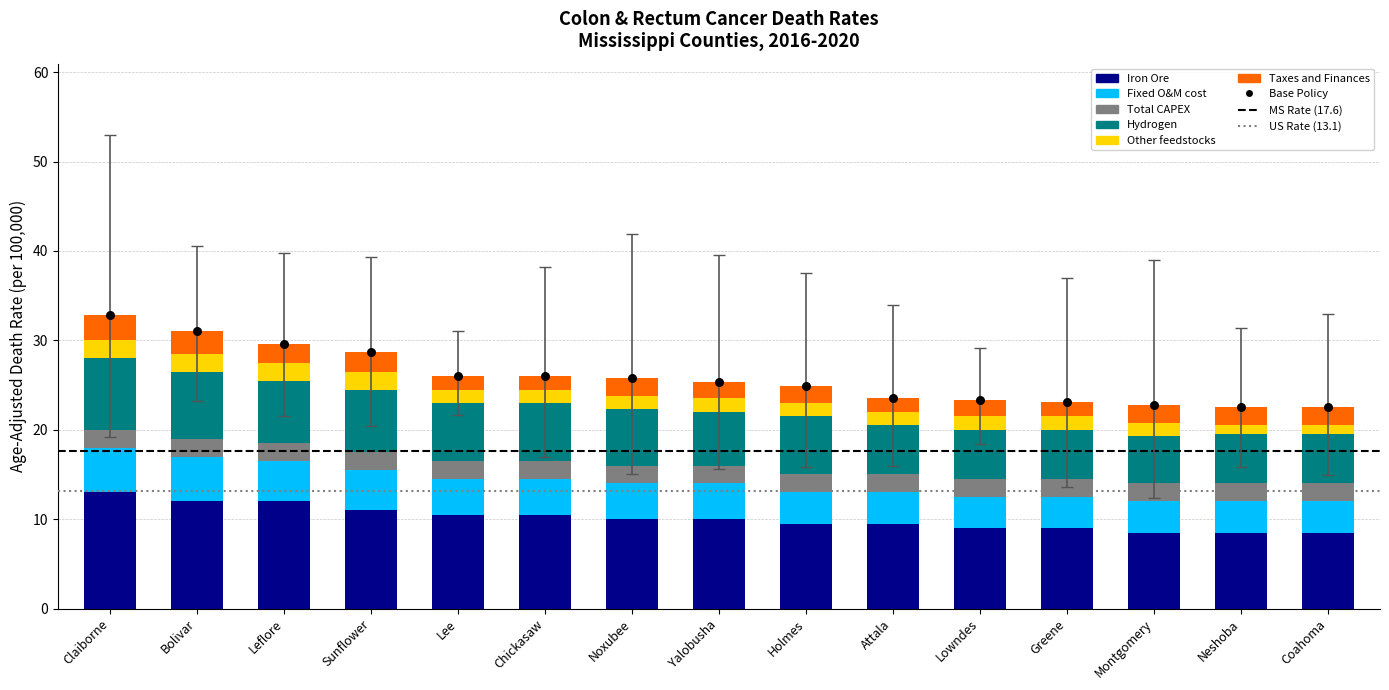

Which series has the largest Y range (max minus min)?

Iron Ore